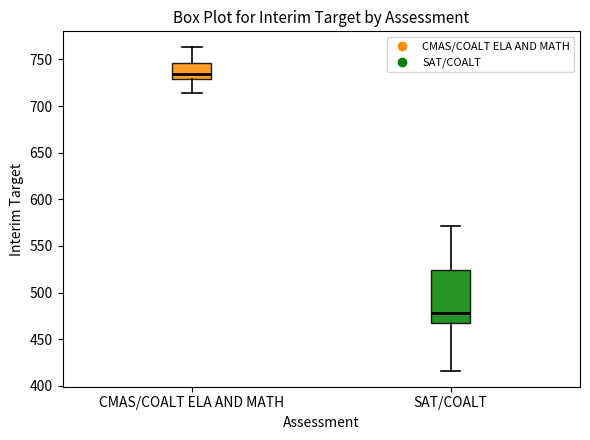

Comparing the boxes themselves (not the whiskers), which one is the tallest?

SAT/COALT